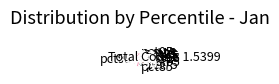

Is the sum of pct75 and pct95 greater than half?

Yes